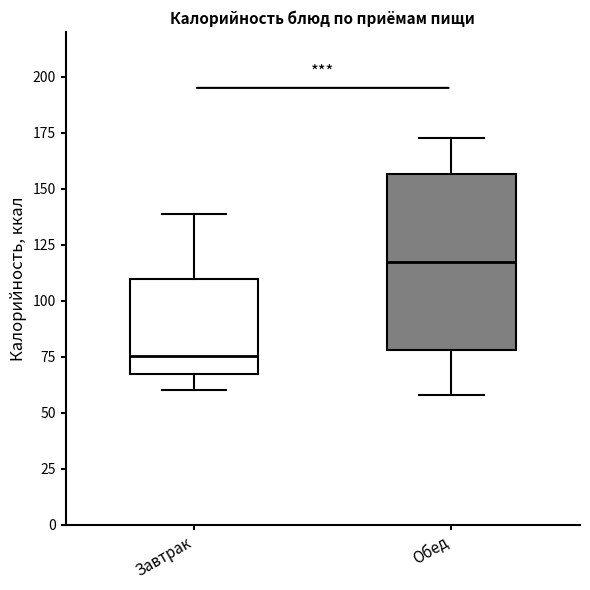

Reading left to right, transcribe this box plot: for each box, give where its median line is, the range the box spans, and where its two whiskers end, as read against the y-axis. The values are not printed on the chart, so give them approximately, as read against the axis.

Завтрак: median 75, box 70 to 110, whiskers 60 to 140
Обед: median 115, box 80 to 155, whiskers 60 to 175